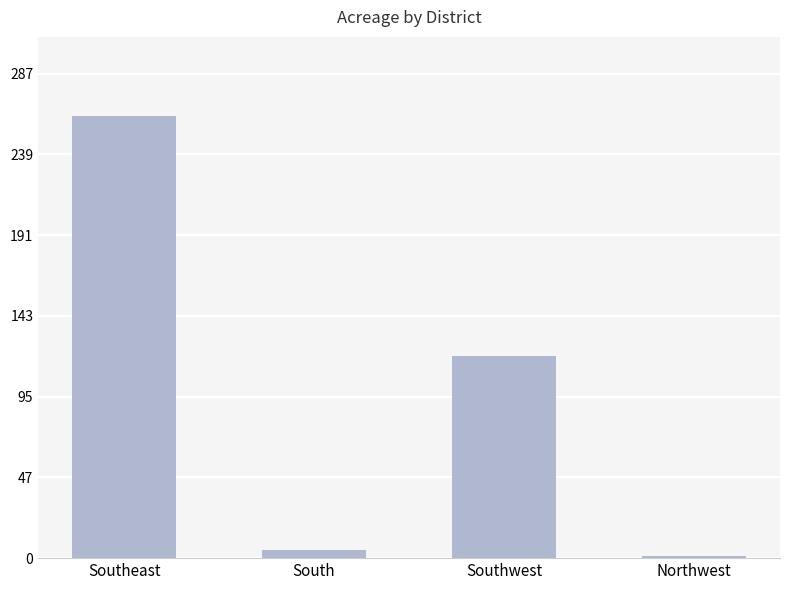

List the labels in order of value, smallest first.

Northwest, South, Southwest, Southeast